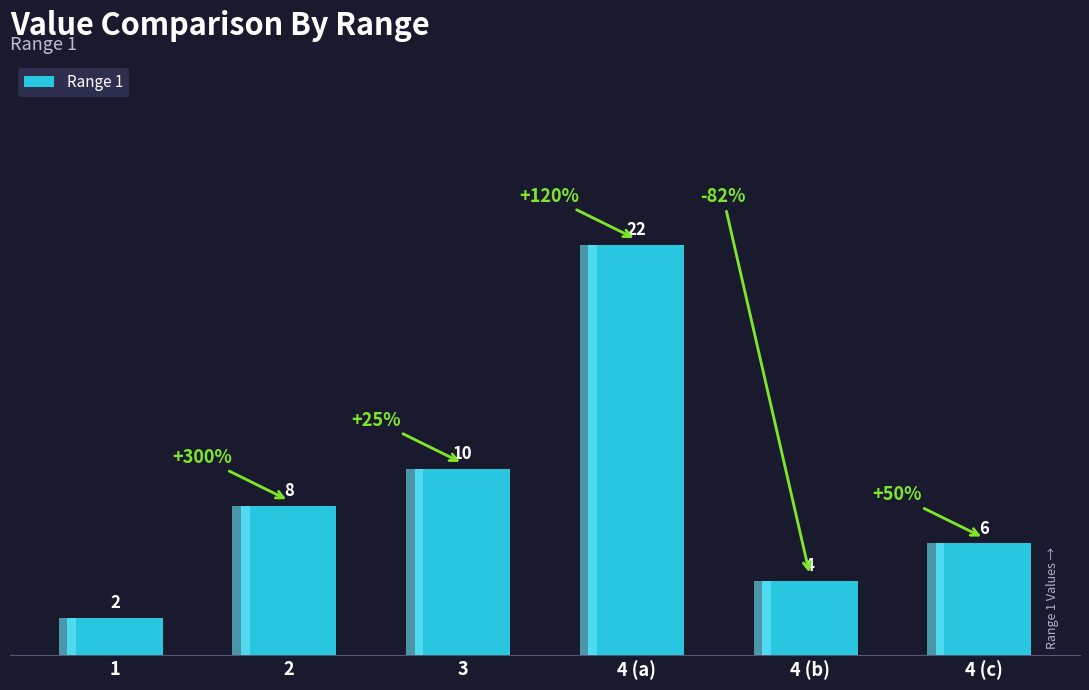

Which label corresponds to the smallest value in the chart?

1